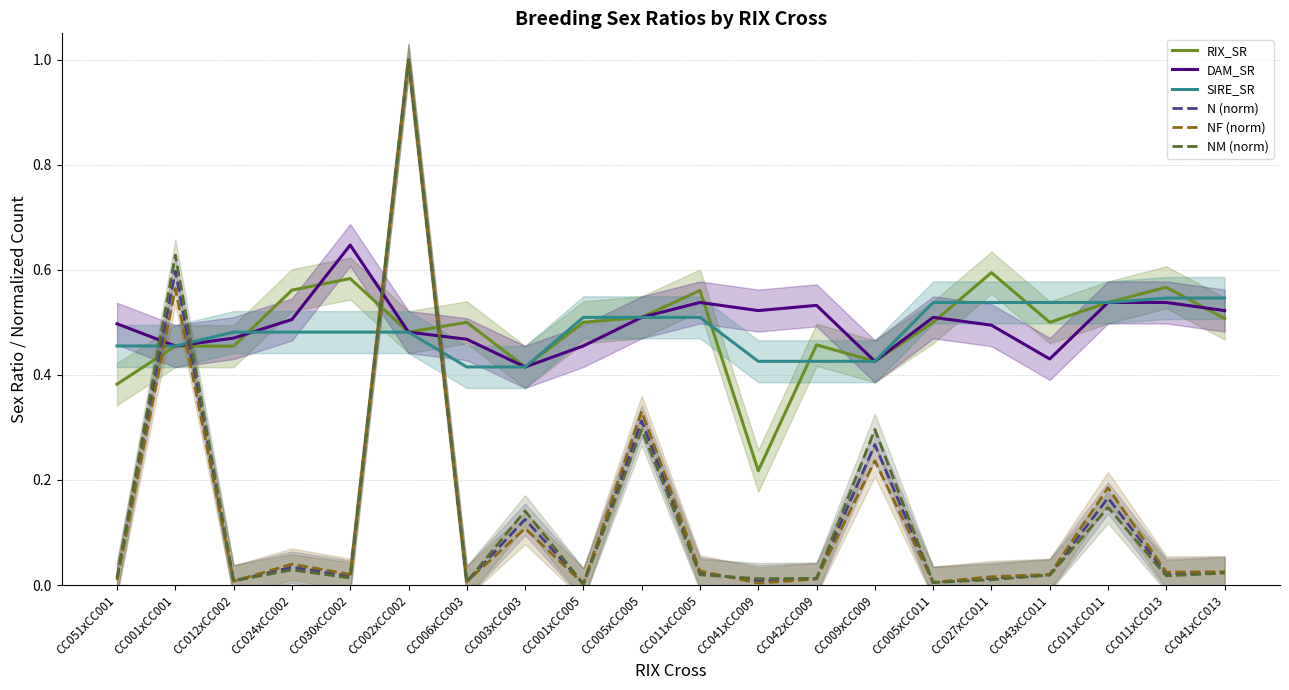

What is the difference between the maximum and minimum values in the DAM_SR series?

0.2